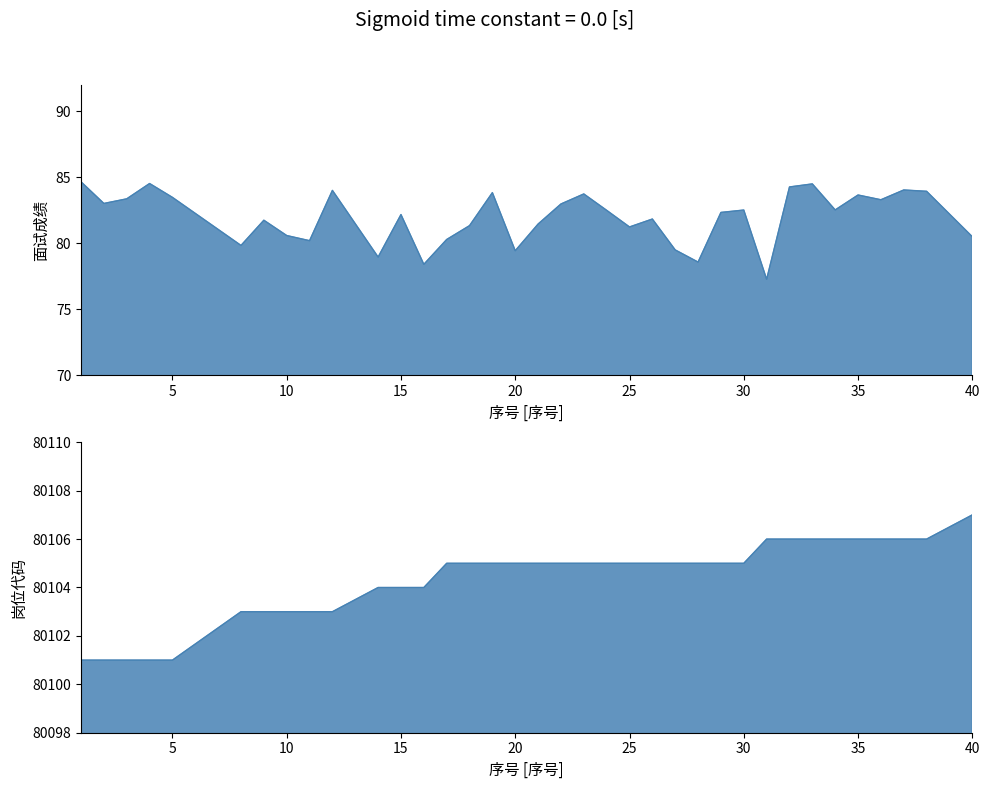

What is the difference between the second highest and minimum values in the 面试成绩 series?

7.2